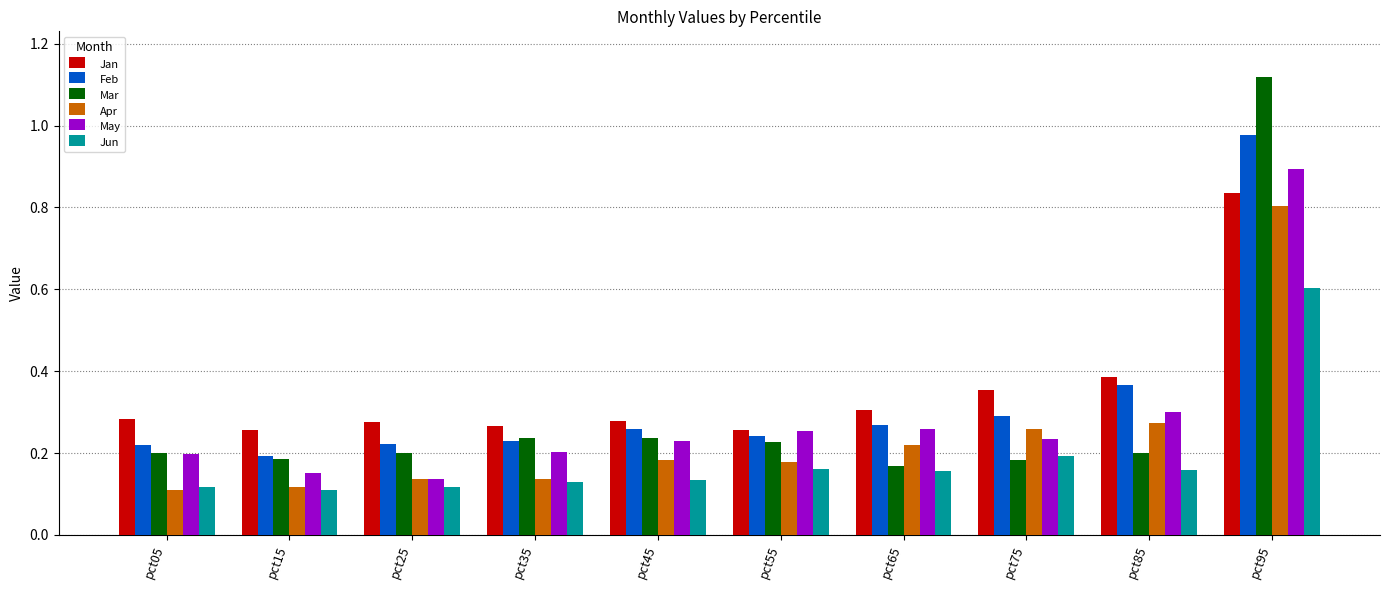

Which category has the highest value in the Mar series?

pct95